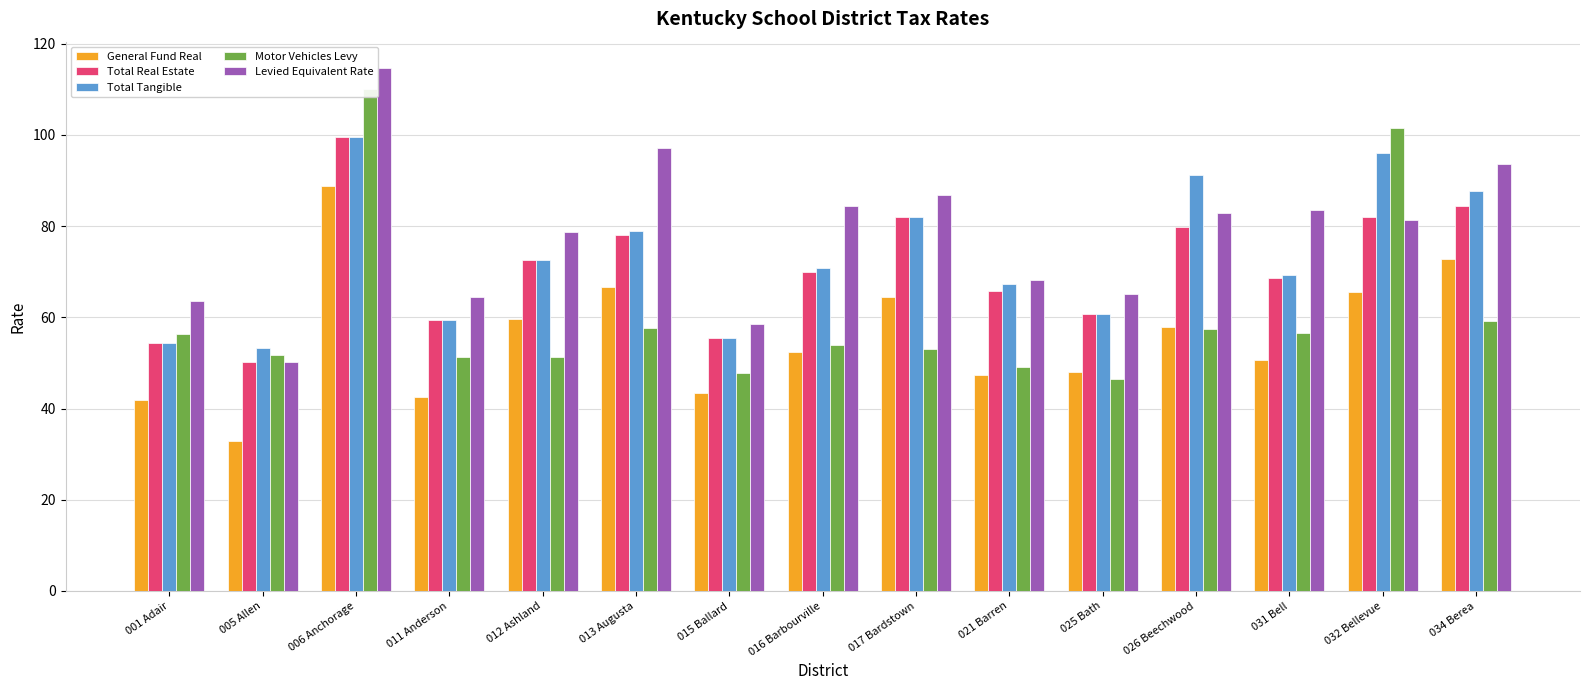

Between 017 Bardstown and 034 Berea, which series saw the biggest shift?

General Fund Real